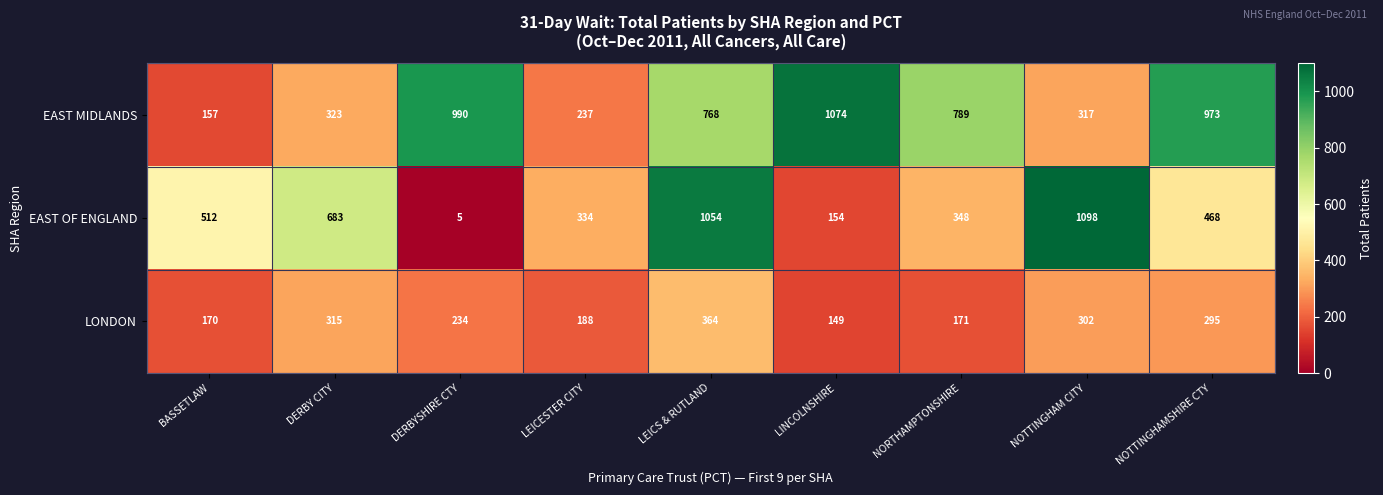

Which series changed the most between LEICESTER CITY and NORTHAMPTONSHIRE?

EAST MIDLANDS